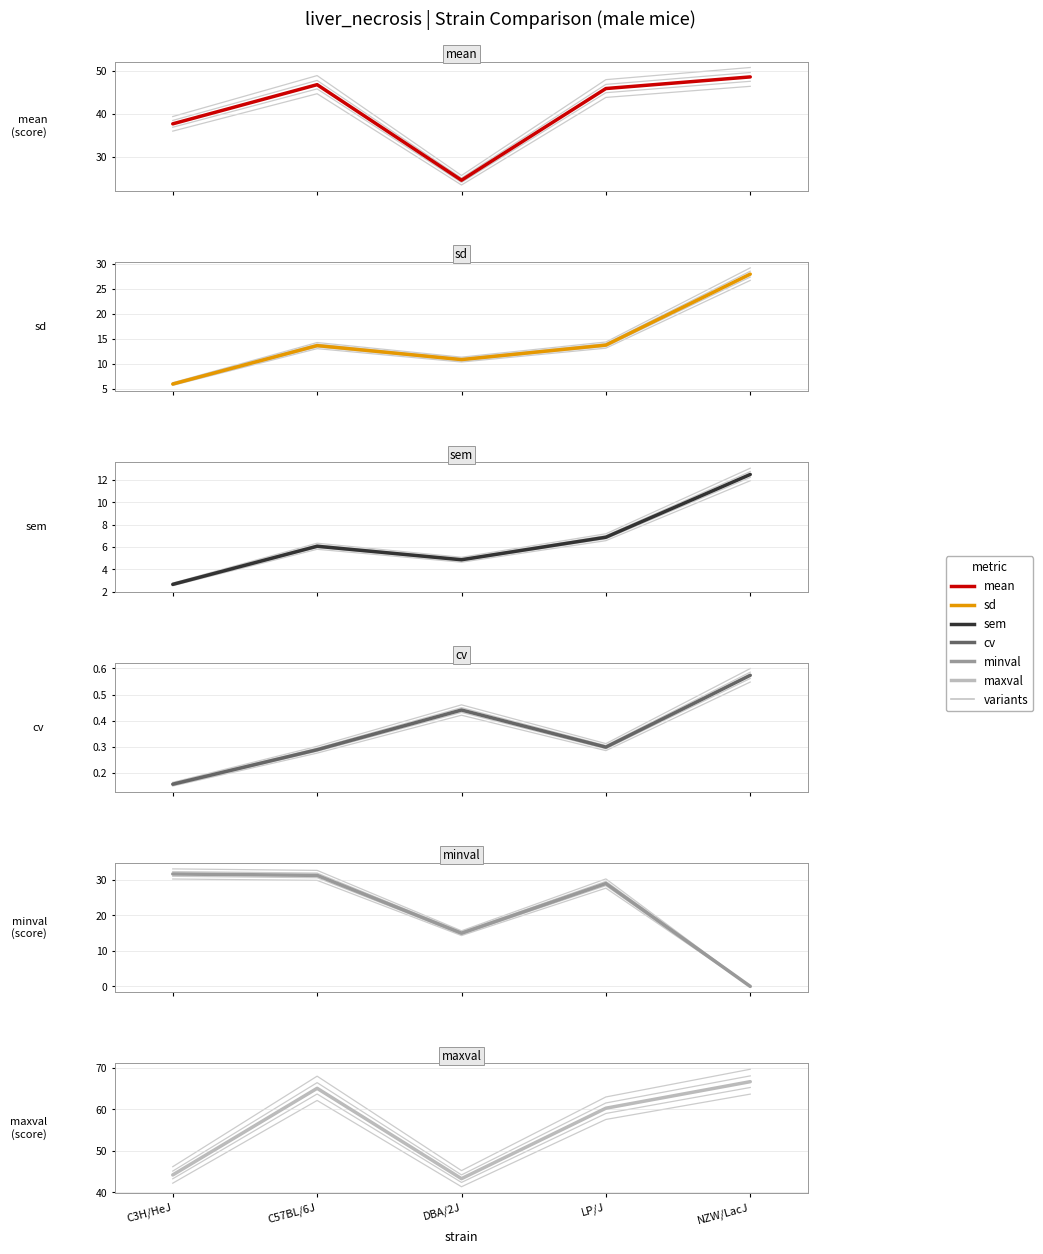

Which series has the largest total across all categories?

maxval